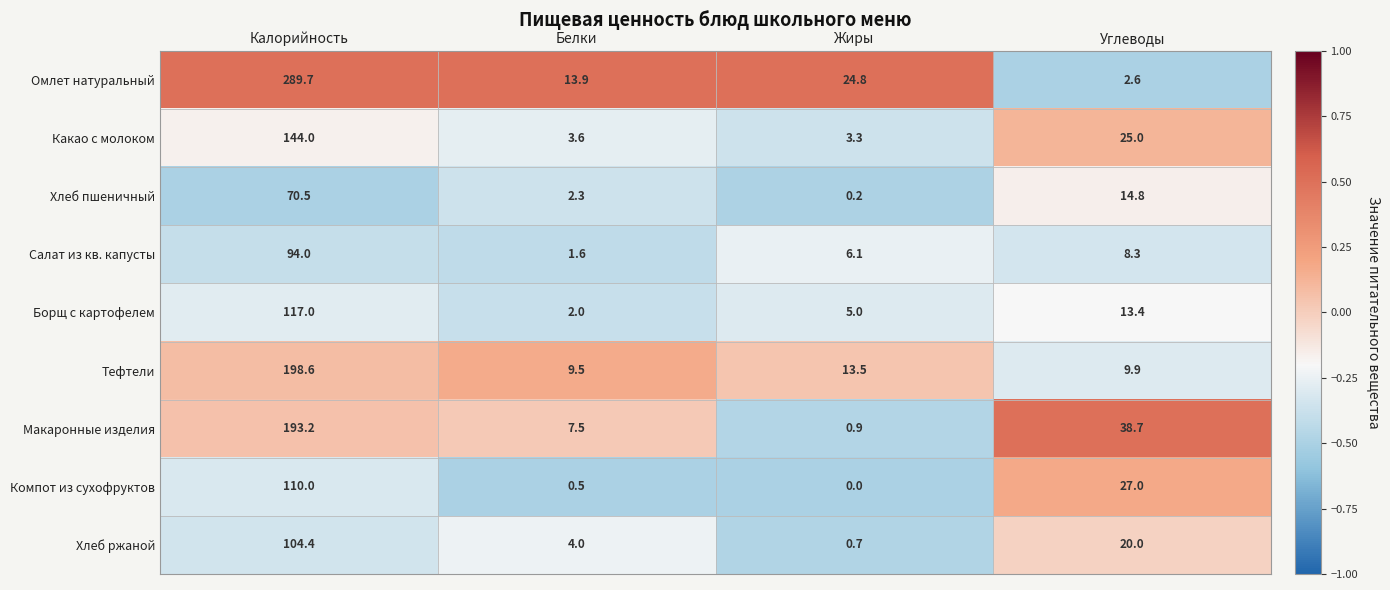

What is the difference between the maximum and second lowest values in the Тефтели series?

188.7